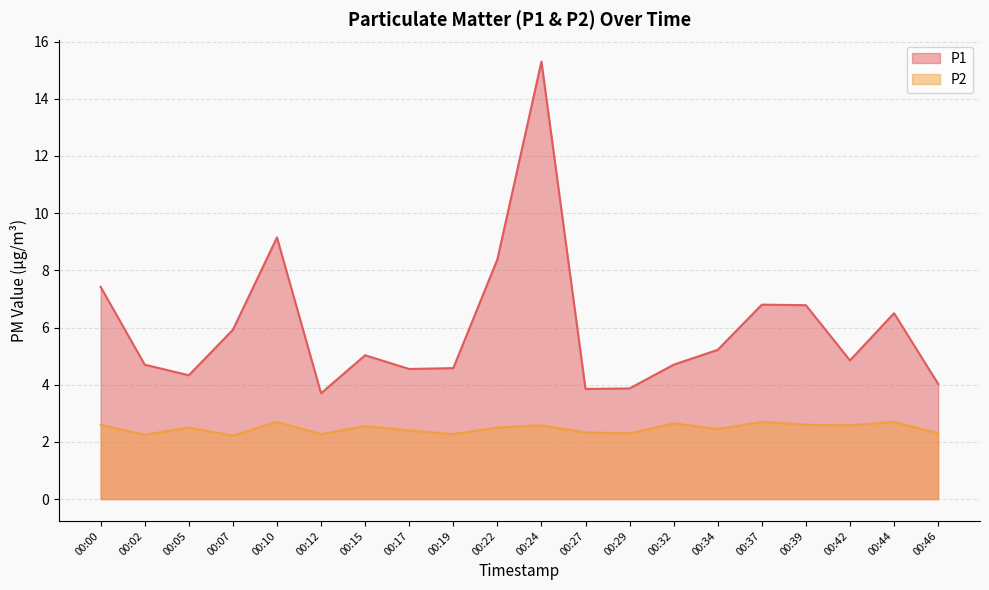

What is the lowest value of the P2 series?

2.2